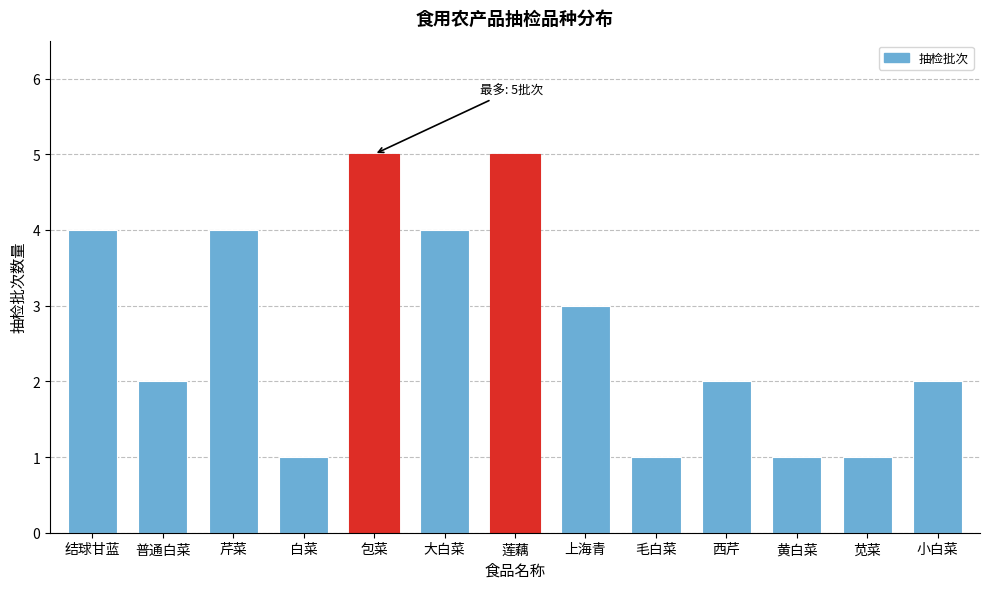

Reading left to right, transcribe all the data shown in this chart.

4	2	4	1	5	4	5	3	1	2	1	1	2